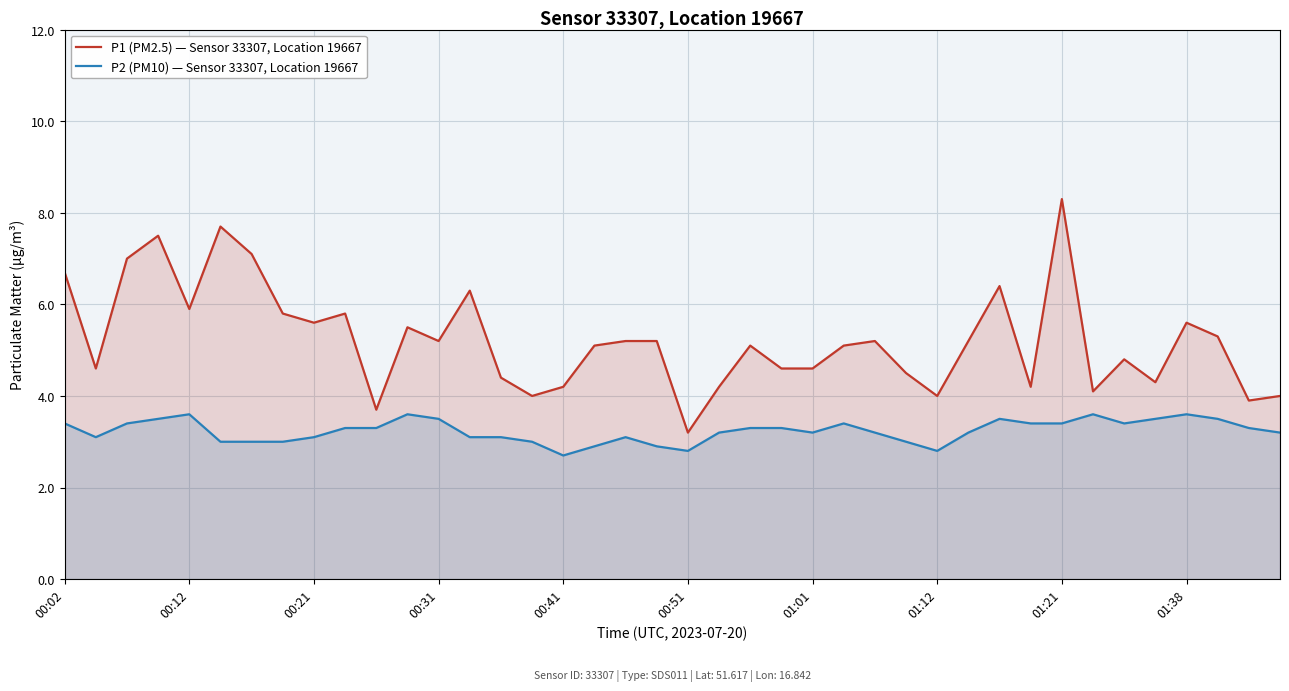

Rank the series by their average value, from highest to lowest.

P1 (PM2.5) — Sensor 33307, Location 19667, P2 (PM10) — Sensor 33307, Location 19667